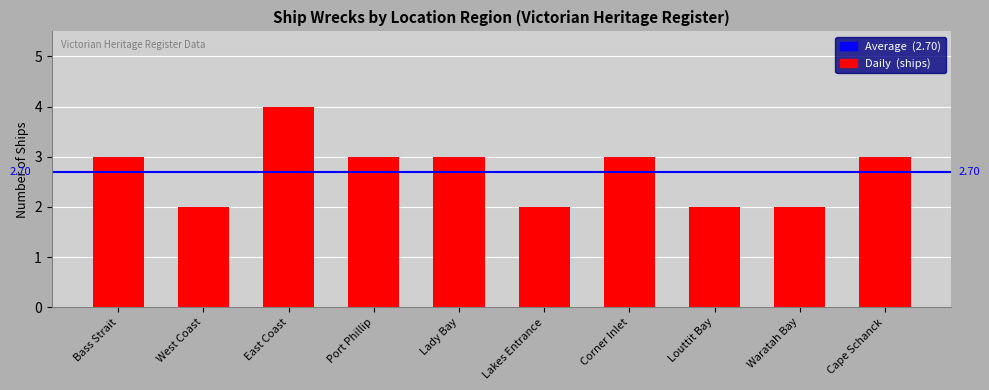

What is the sum of the values at East Coast and Corner Inlet?

7